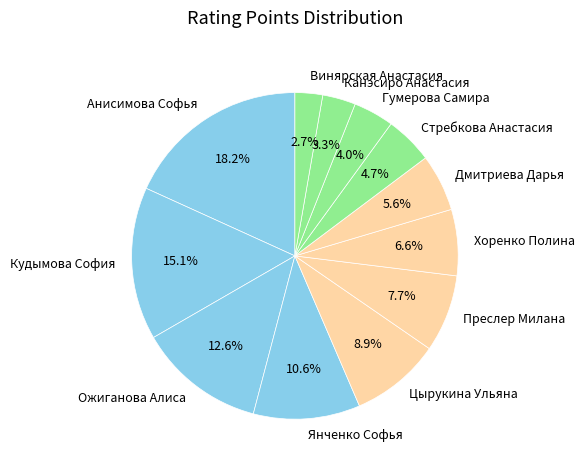

The Хоренко Полина slice represents 7% of the pie. True or false?

True